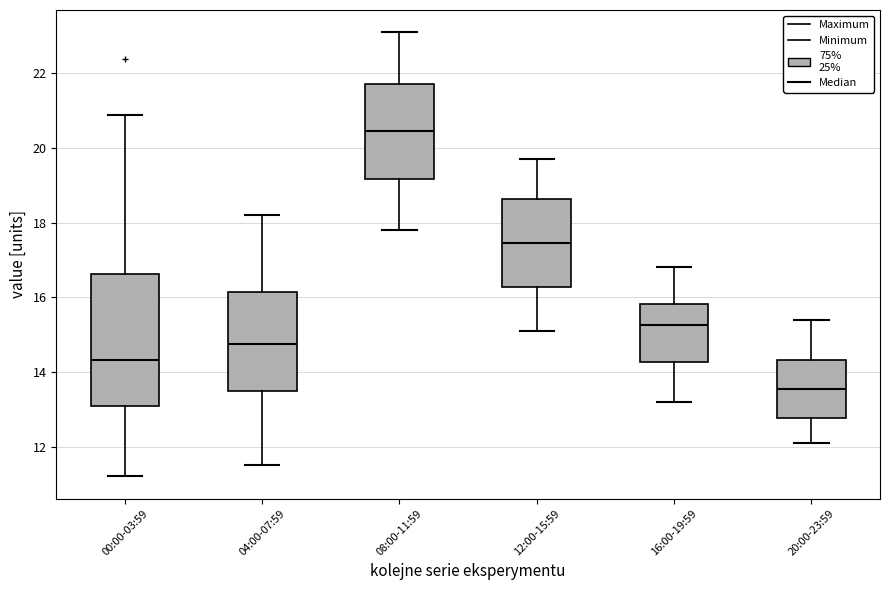

Where does the lower whisker of the box for 04:00-07:59 end on the y-axis? The values are not printed on the chart, so give them approximately, as read against the axis.

11.6